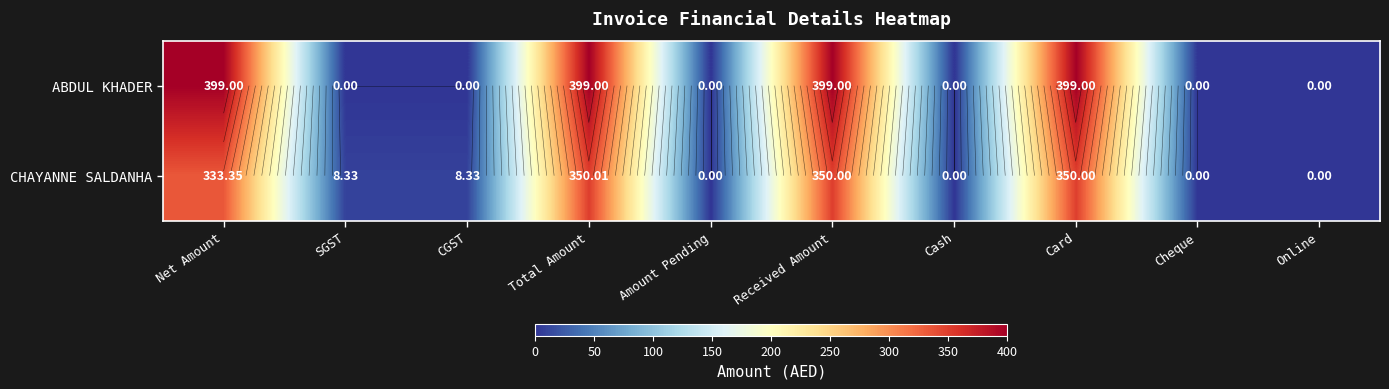

True or false: ABDUL KHADER has a value of 171.7 at Online.

False